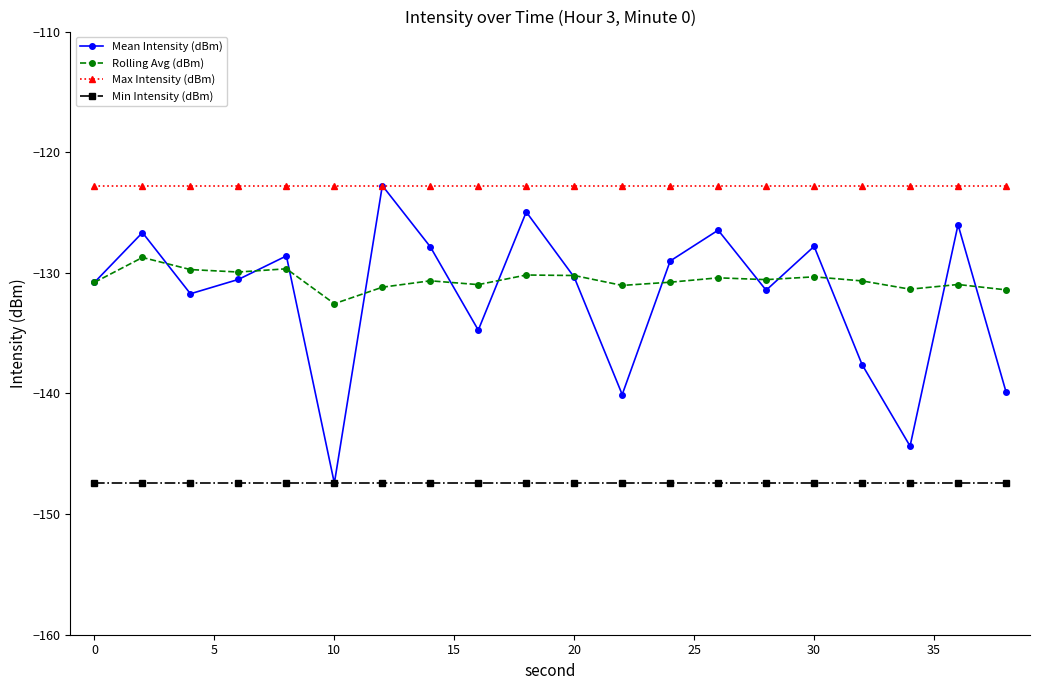

Is this an area chart (filled region under the line)?

No